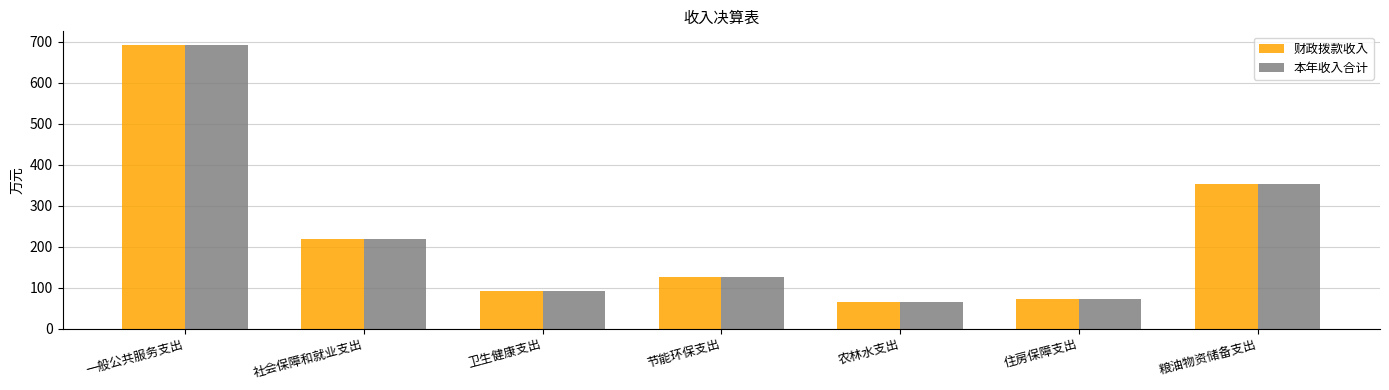

What are all the series names shown in the legend?

财政拨款收入, 本年收入合计